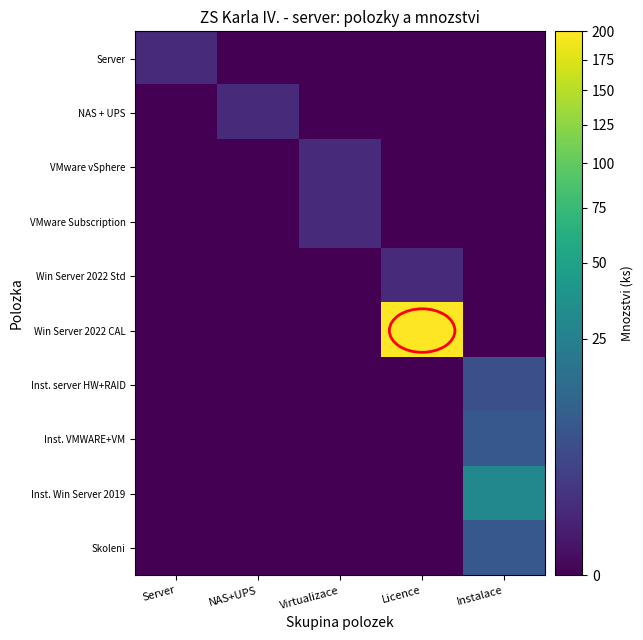

What is the total value across all series at Virtualizace?

2